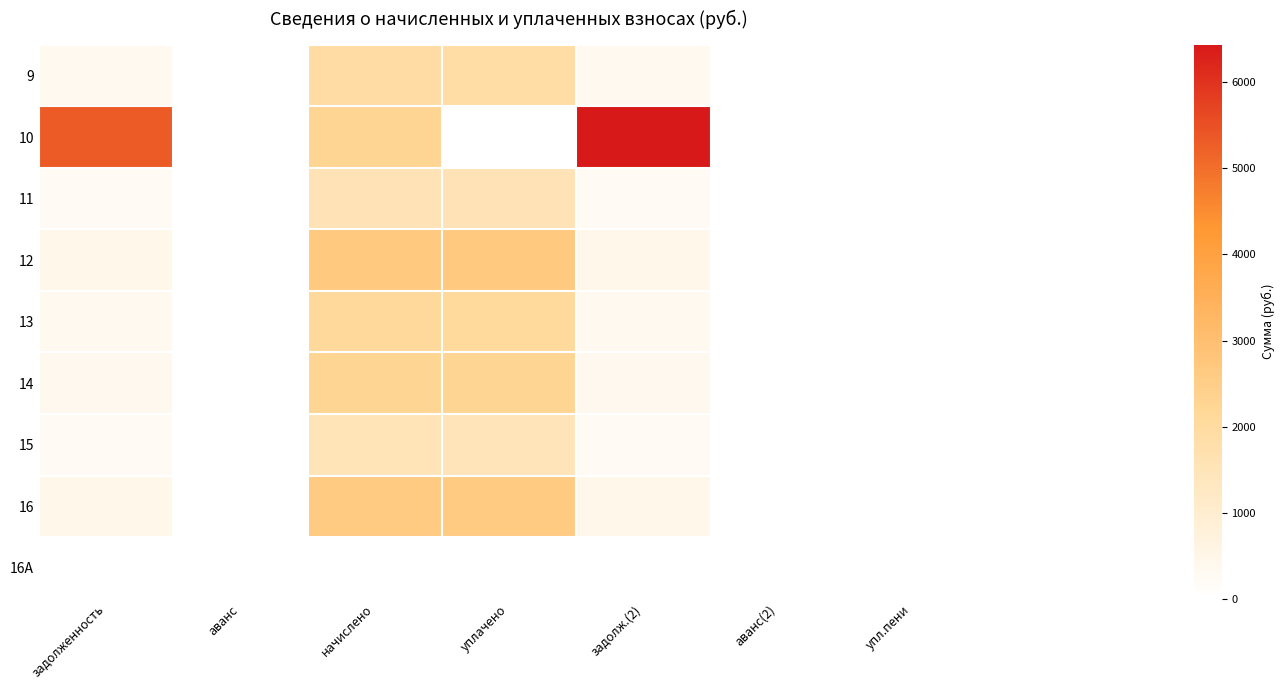

Reading left to right, what are all the values shown in this chart?

9: задолженность=320.1	аванс=0.0	начислено=1920.7	уплачено=1908.5	задолж.(2)=320.1	аванс(2)=0.0	упл.пени=0.0
10: задолженность=5318.5	аванс=0.0	начислено=2240.8	уплачено=0.0	задолж.(2)=6438.9	аванс(2)=0.0	упл.пени=0.0
11: задолженность=253.4	аванс=0.0	начислено=1520.5	уплачено=1510.9	задолж.(2)=253.4	аванс(2)=0.0	упл.пени=0.0
12: задолженность=447.3	аванс=0.0	начислено=2684.0	уплачено=2667.0	задолж.(2)=447.3	аванс(2)=0.0	упл.пени=0.0
13: задолженность=348.8	аванс=0.0	начислено=2093.0	уплачено=2079.8	задолж.(2)=348.8	аванс(2)=0.0	упл.пени=0.0
14: задолженность=375.5	аванс=0.0	начислено=2253.1	уплачено=2238.8	задолж.(2)=375.5	аванс(2)=0.0	упл.пени=0.0
15: задолженность=248.3	аванс=0.0	начислено=1489.7	уплачено=1480.3	задолж.(2)=248.3	аванс(2)=0.0	упл.пени=0.0
16: задолженность=436.1	аванс=0.0	начислено=2616.3	уплачено=2599.7	задолж.(2)=436.1	аванс(2)=0.0	упл.пени=0.0
16A: задолженность=0.0	аванс=0.0	начислено=0.0	уплачено=0.0	задолж.(2)=0.0	аванс(2)=0.0	упл.пени=0.0